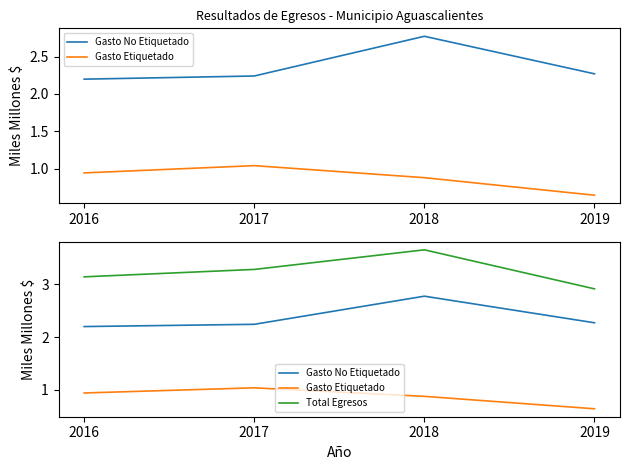

True or false: Gasto No Etiquetado and Gasto Etiquetado intersect in this chart.

False